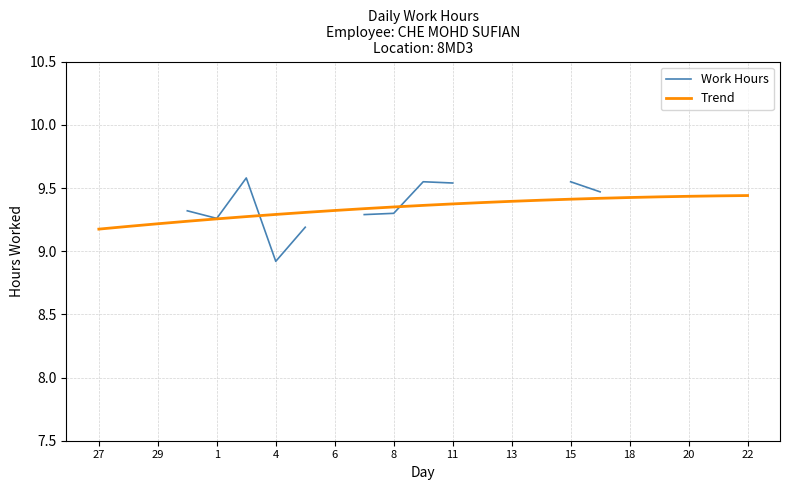

True or false: Trend has a value of 6.3 at 4.

False